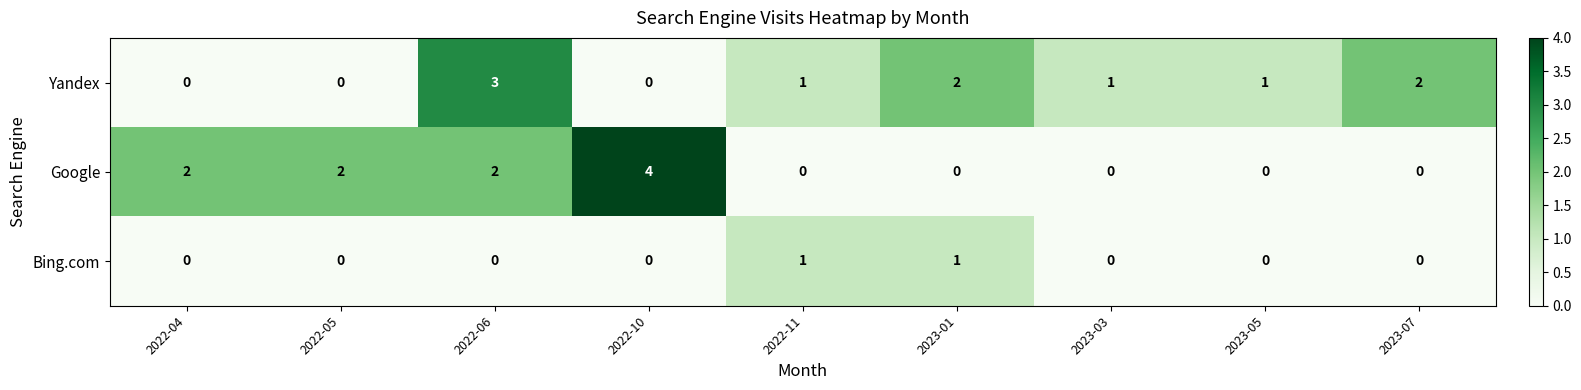

How many distinct data groups are displayed?

3